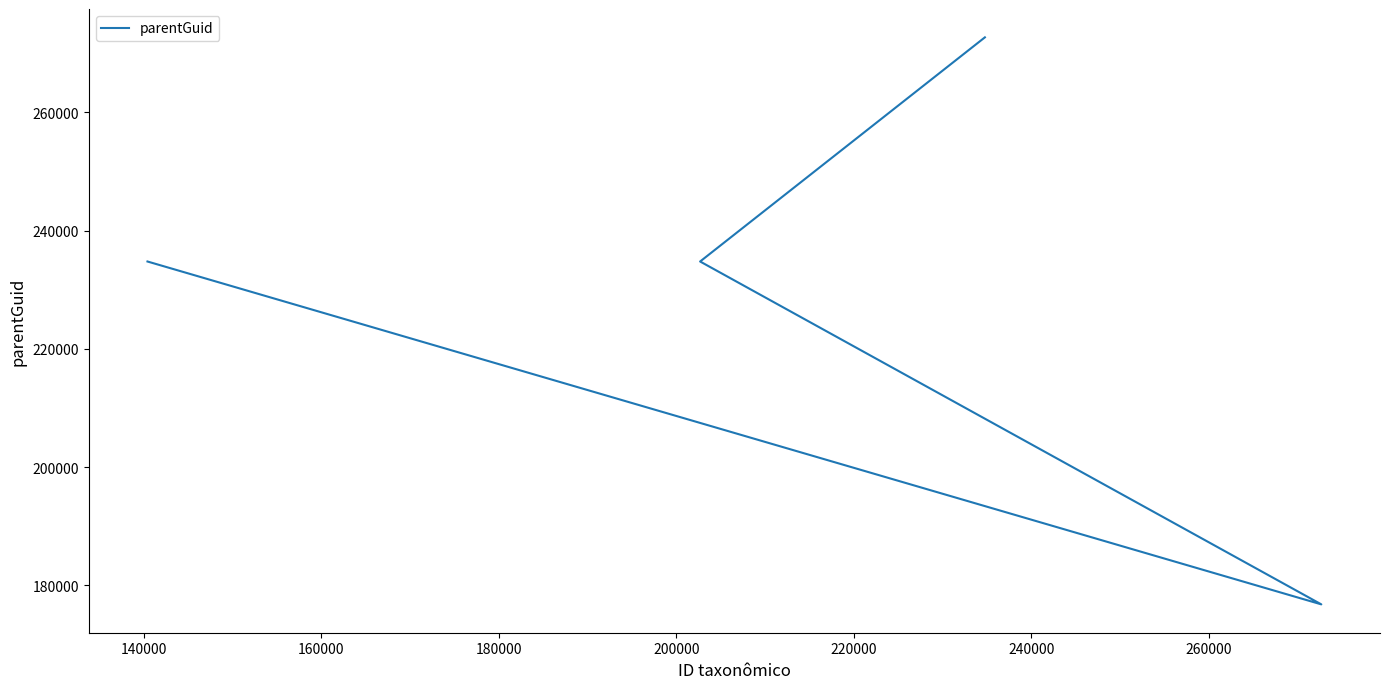

Count the values in the range 234762 to 272664.

3